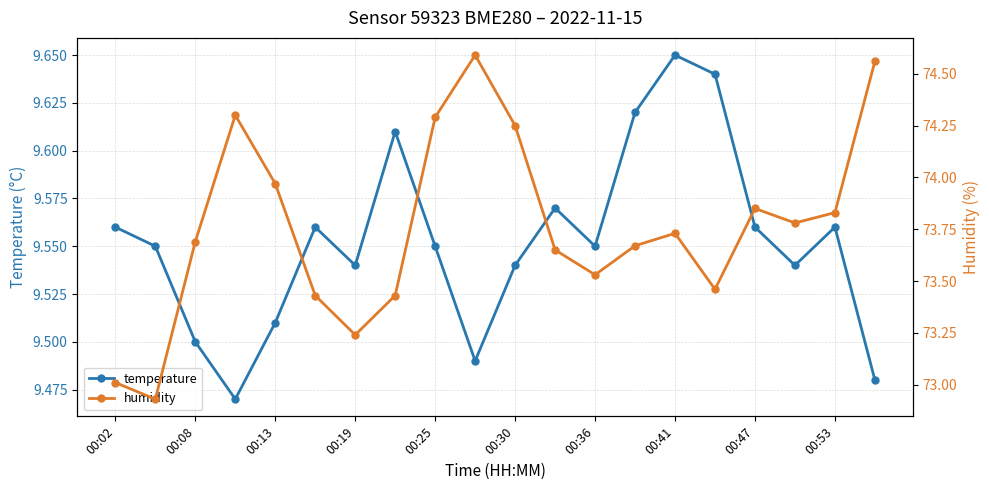

True or false: temperature has more than 1 points higher than both neighbors.

True